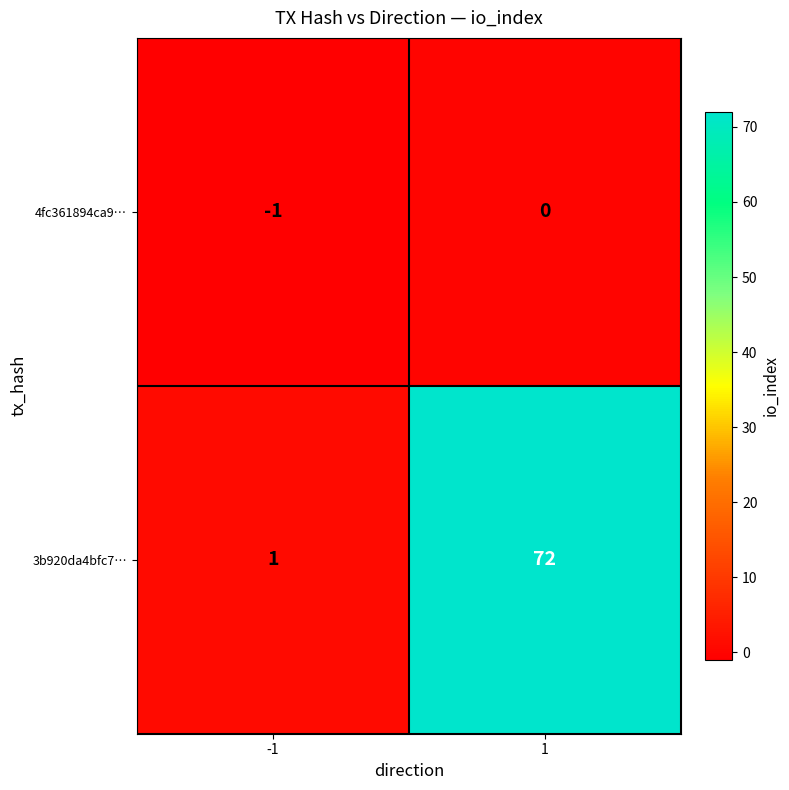

Reading left to right, list all the values displayed in this chart.

4fc361894ca9…: -1=-1	1=0
3b920da4bfc7…: -1=1	1=72